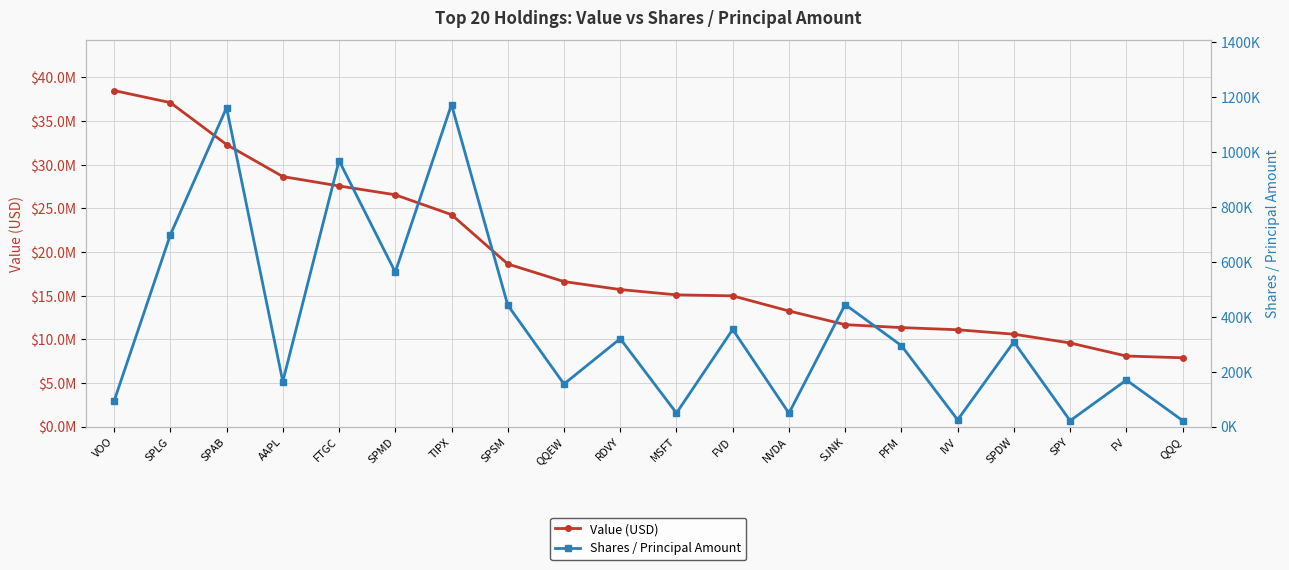

True or false: Value (USD) and Shares / Principal Amount intersect in this chart.

False